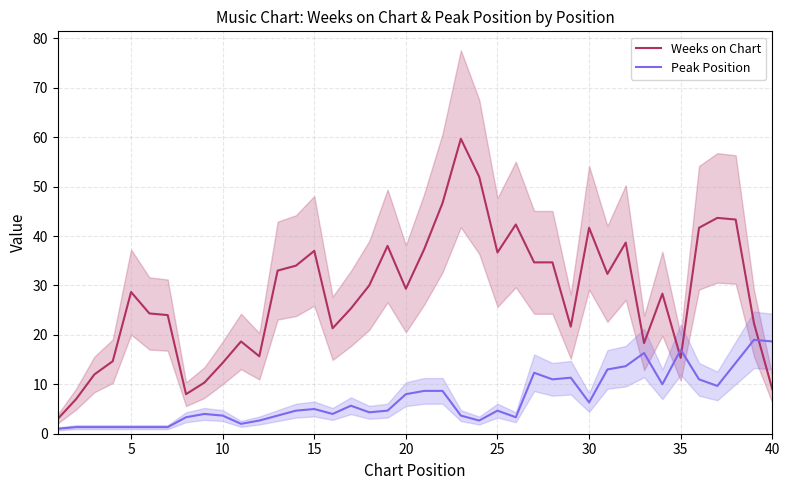

How many values in the Peak Position series are below 4?

16